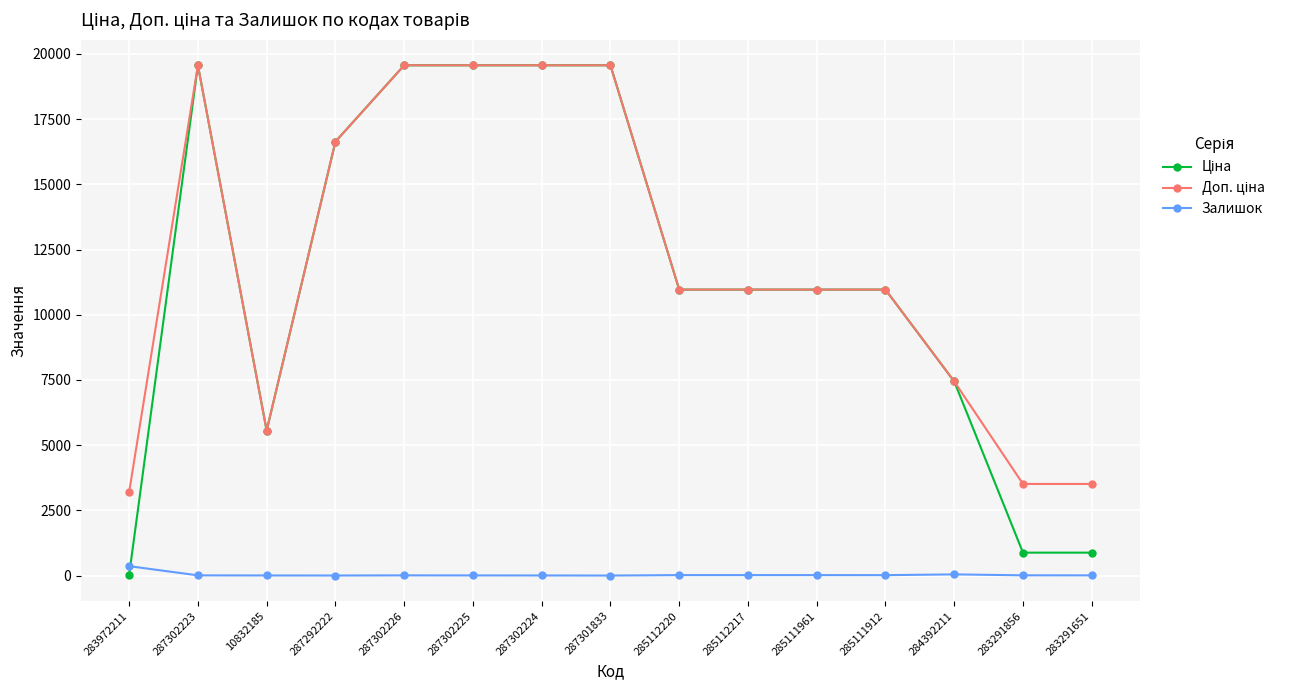

How many lines are shown in the chart?

3